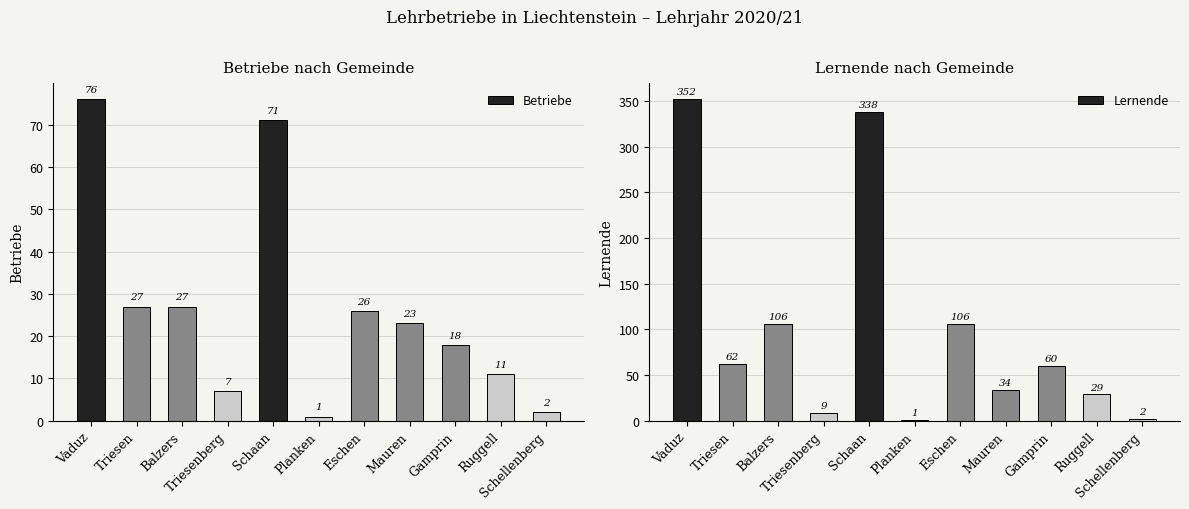

List the series in order of their overall mean, highest first.

Lernende, Betriebe